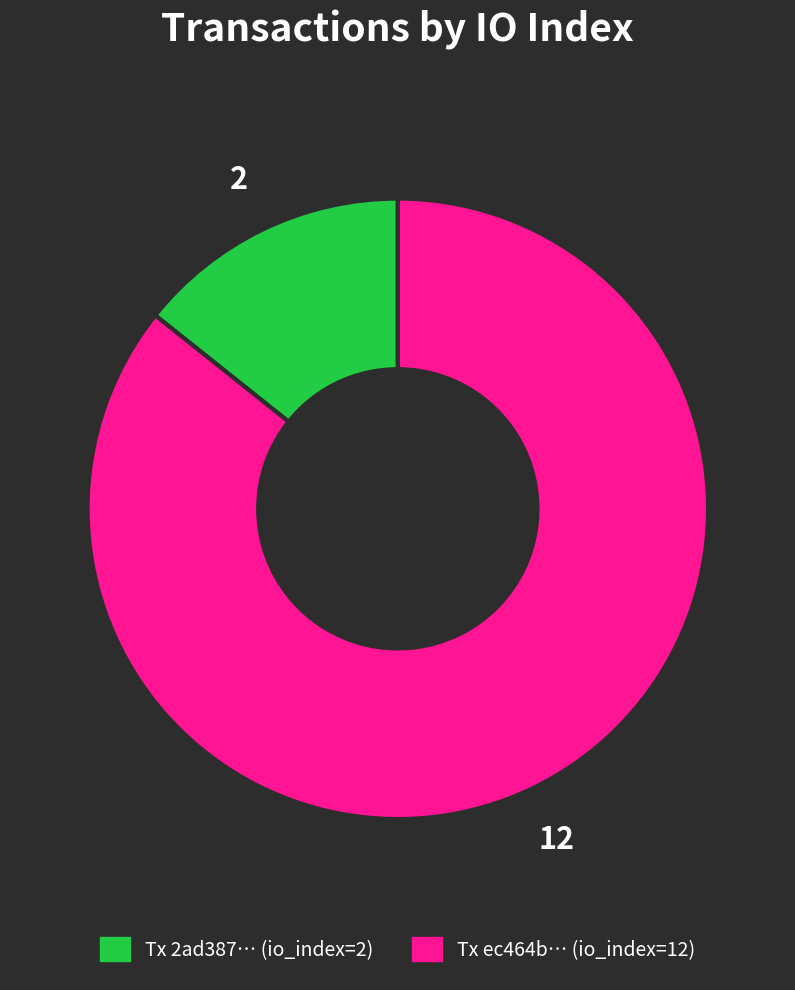

How many segments does this pie chart have?

2